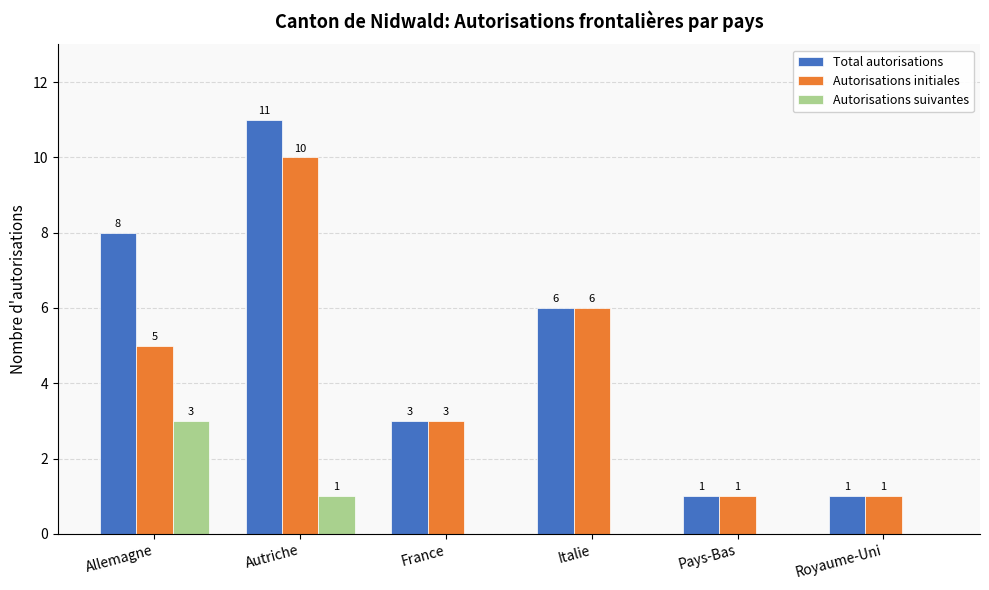

Which series has the largest total across all categories?

Total autorisations